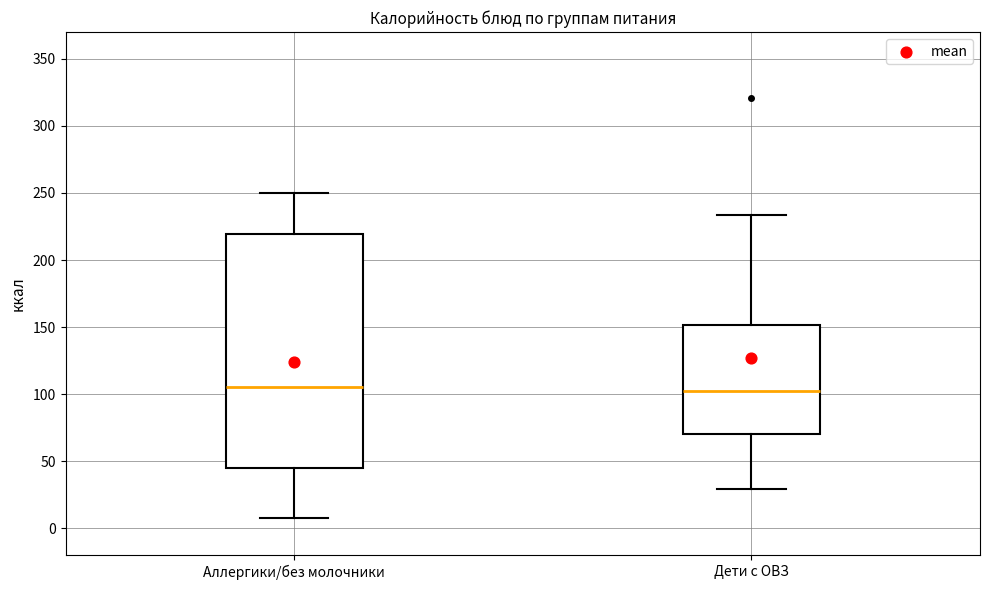

Reading left to right, transcribe this box plot: for each box, give where its median line is, the range the box spans, and where its two whiskers end, as read against the y-axis. The values are not printed on the chart, so give them approximately, as read against the axis.

Аллергики/без молочники: median 105, box 45 to 220, whiskers 10 to 250
Дети с ОВЗ: median 105, box 70 to 150, whiskers 30 to 235